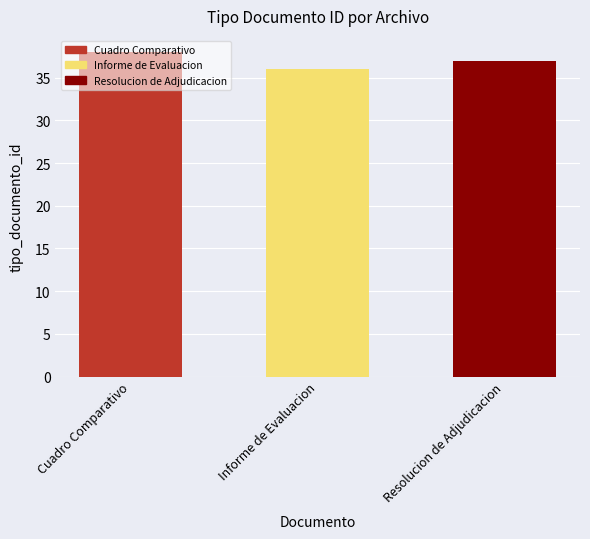

How many bars are there in total?

3